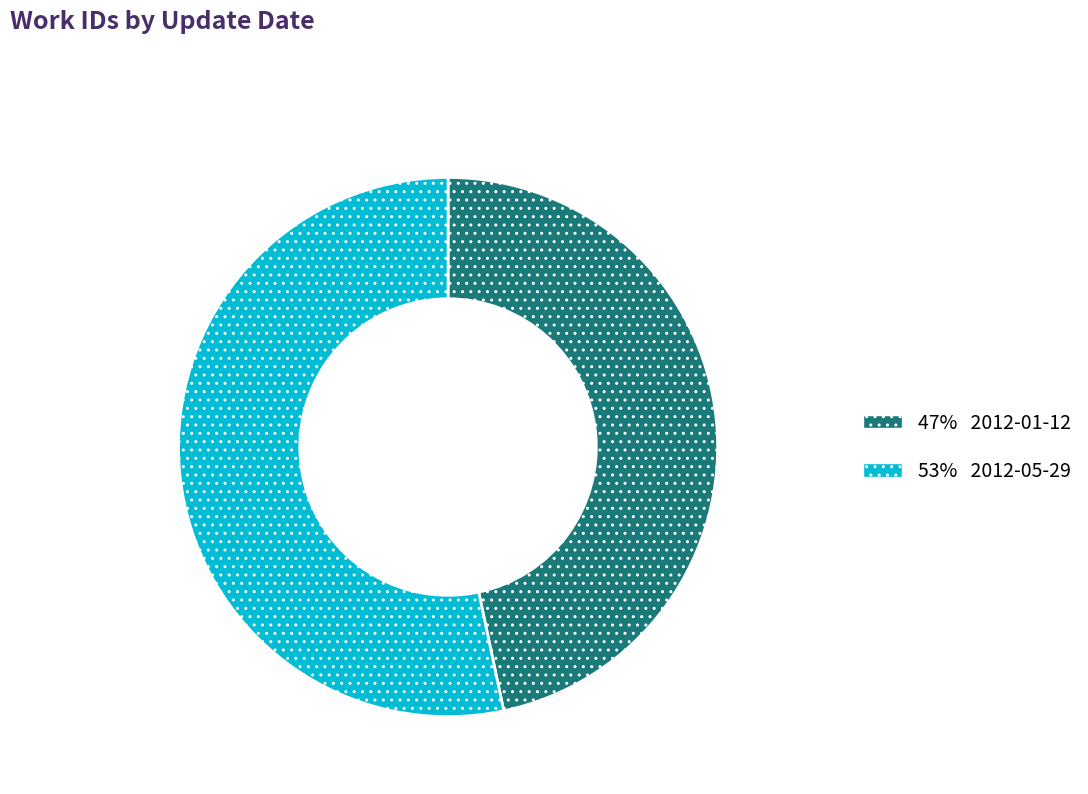

Does any single category account for the majority?

Yes